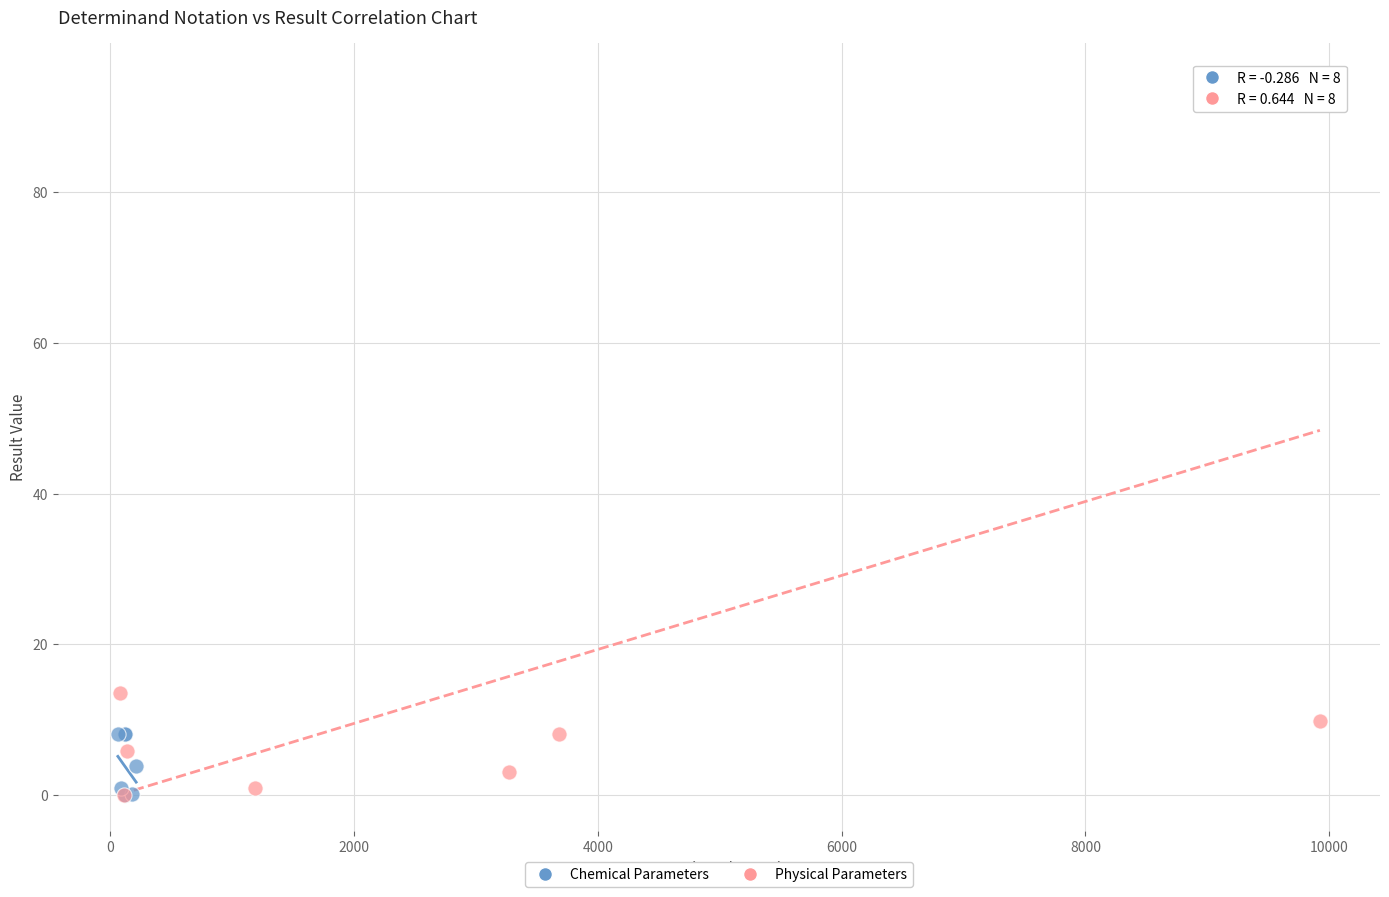

Which series has the widest spread of Y values?

Physical Parameters